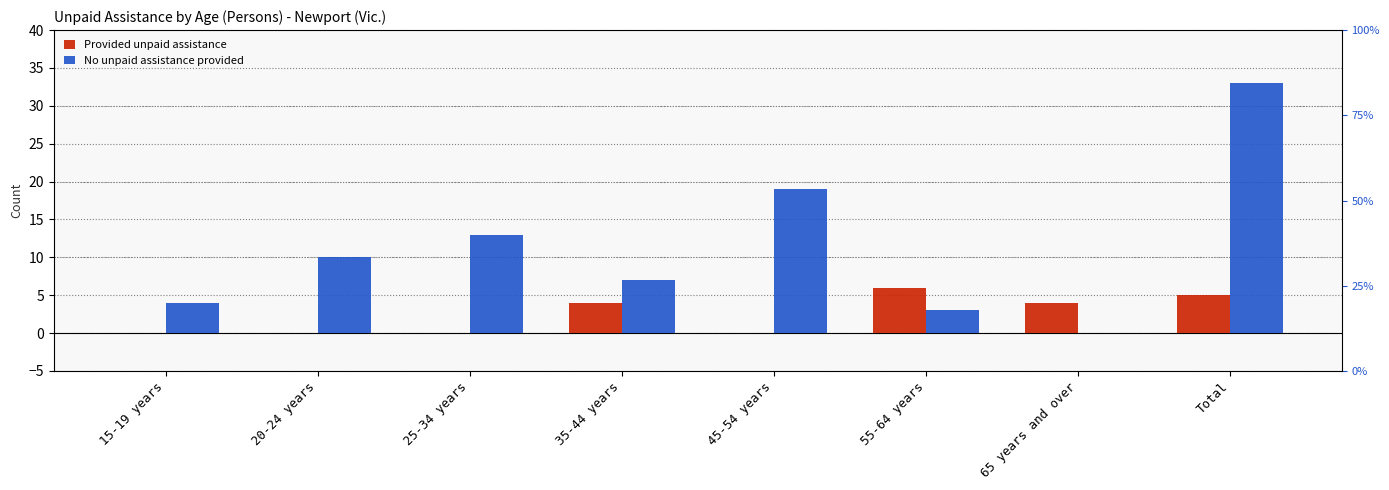

What are all the series names shown in the legend?

Provided unpaid assistance, No unpaid assistance provided